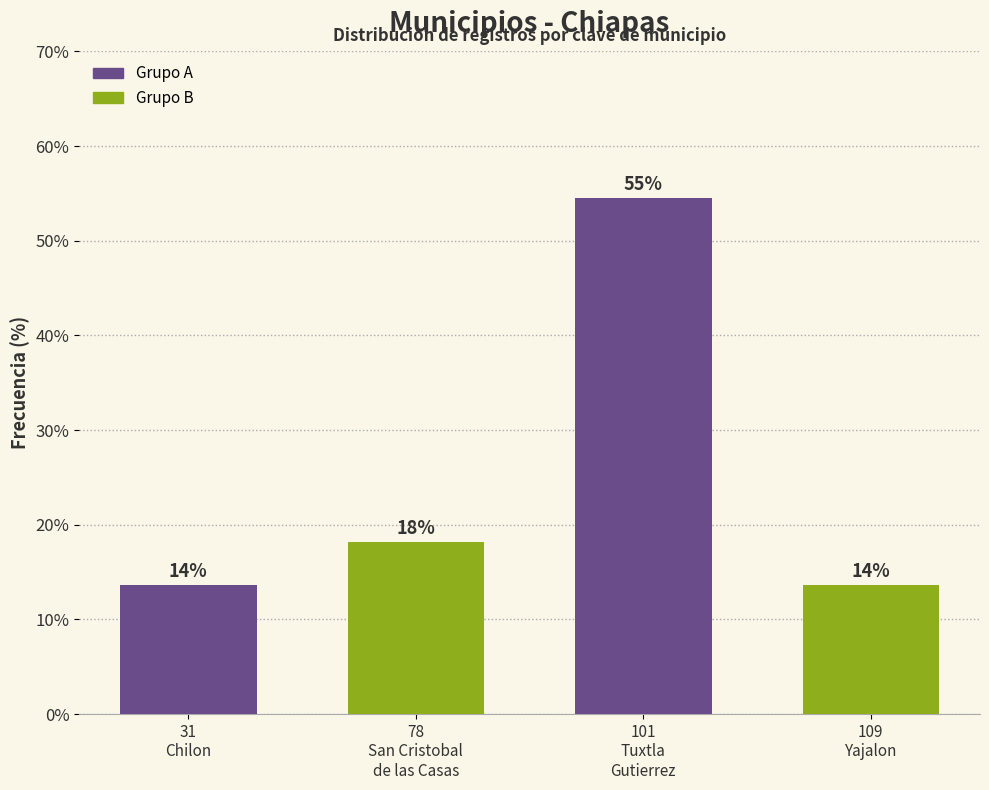

Are the bars horizontal?

No